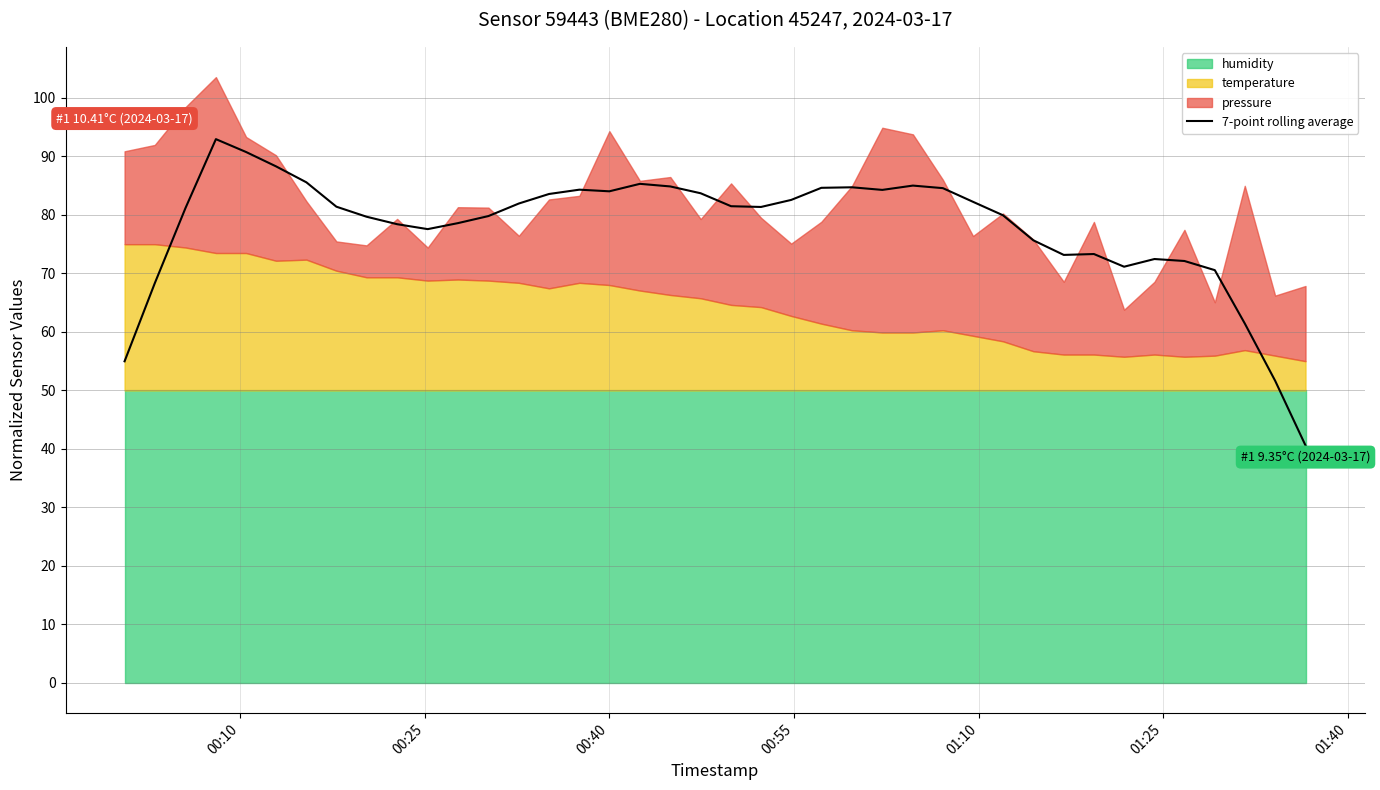

What is the average value?

78.0